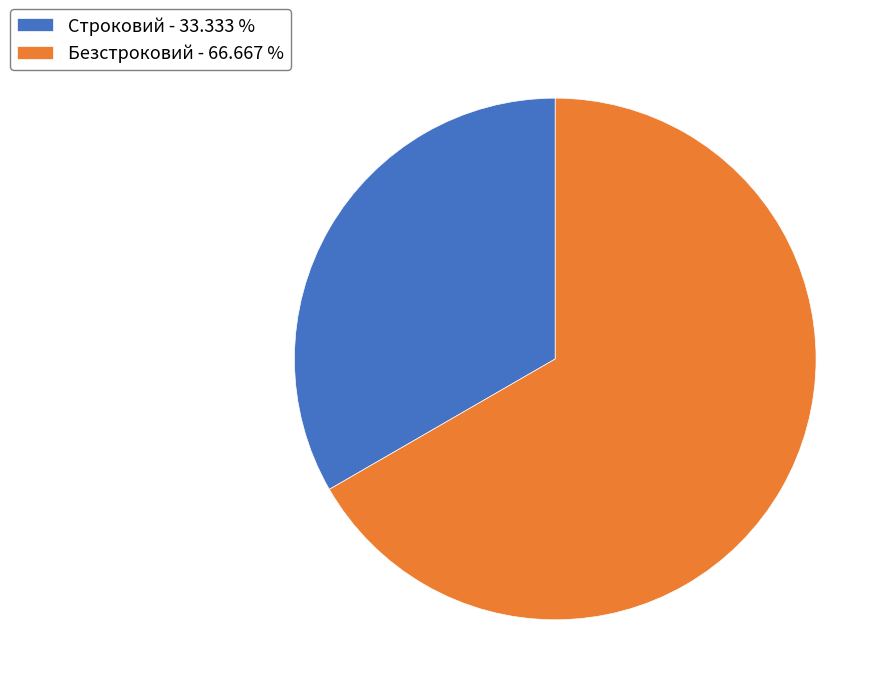

Approximately how many times larger is the value at Строковий - 33.333 % compared to Безстроковий - 66.667 %?

0.5